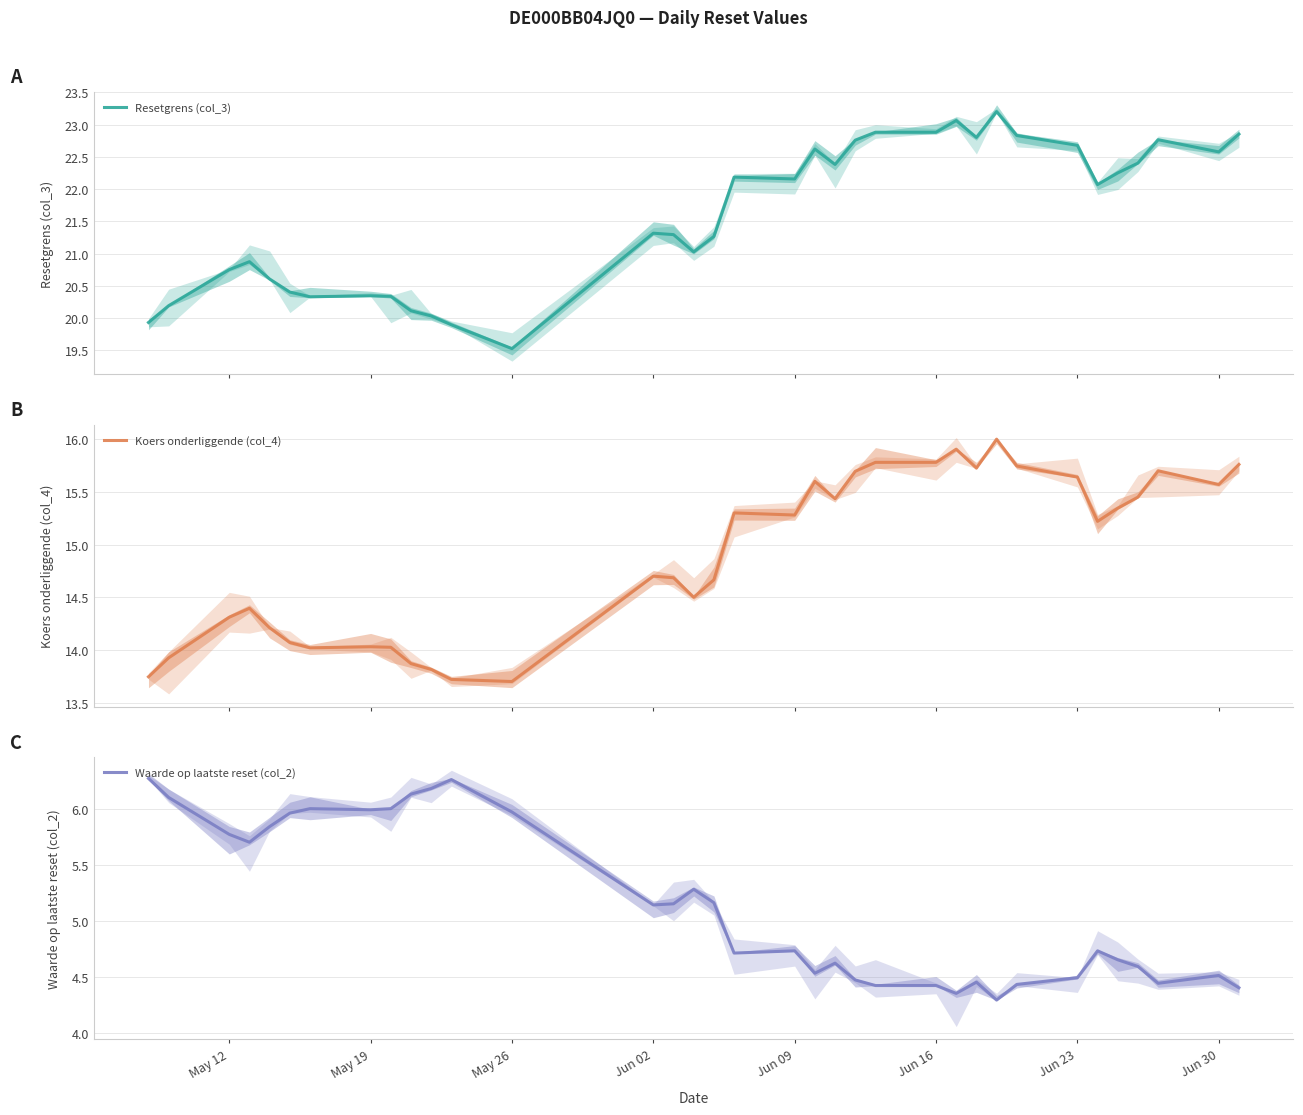

True or false: Waarde op laatste reset (col_2) has a value of 7.7 at Jun 23.

False